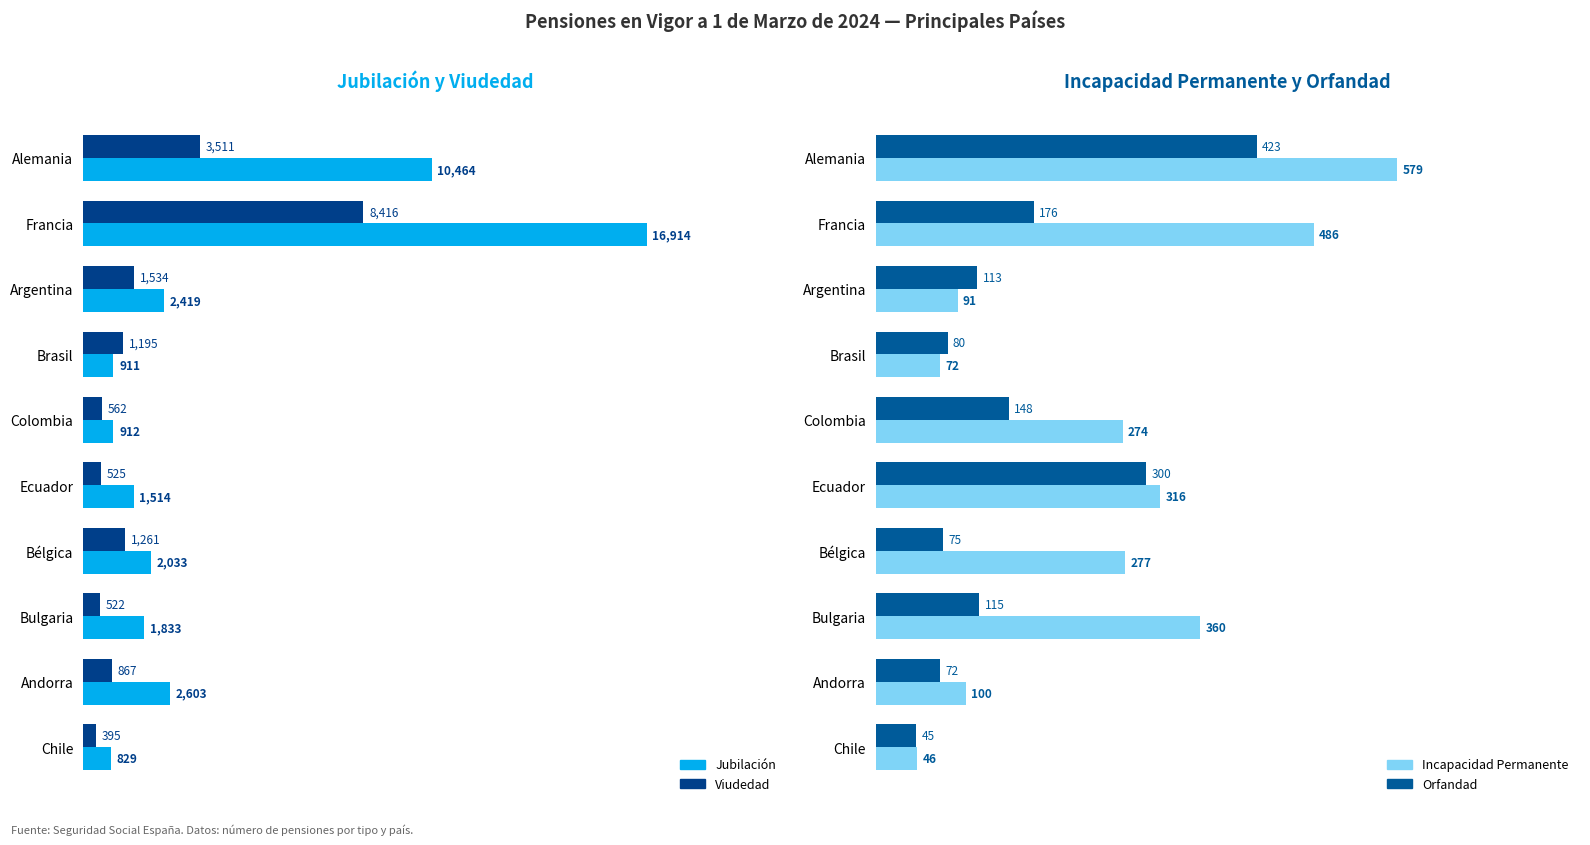

List the labels in order of Viudedad value, largest first.

1, 0, 2, 6, 3, 8, 4, 5, 7, 9